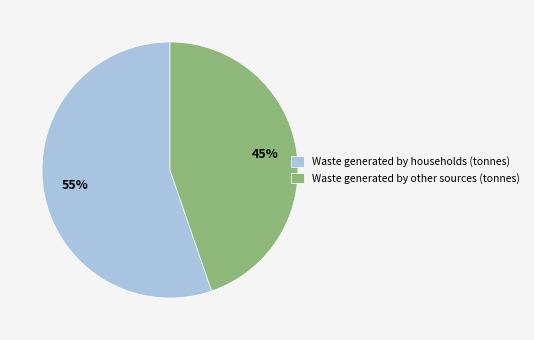

To the nearest percent, what is the combined percentage of Waste generated by households (tonnes) and Waste generated by other sources (tonnes)?

100%